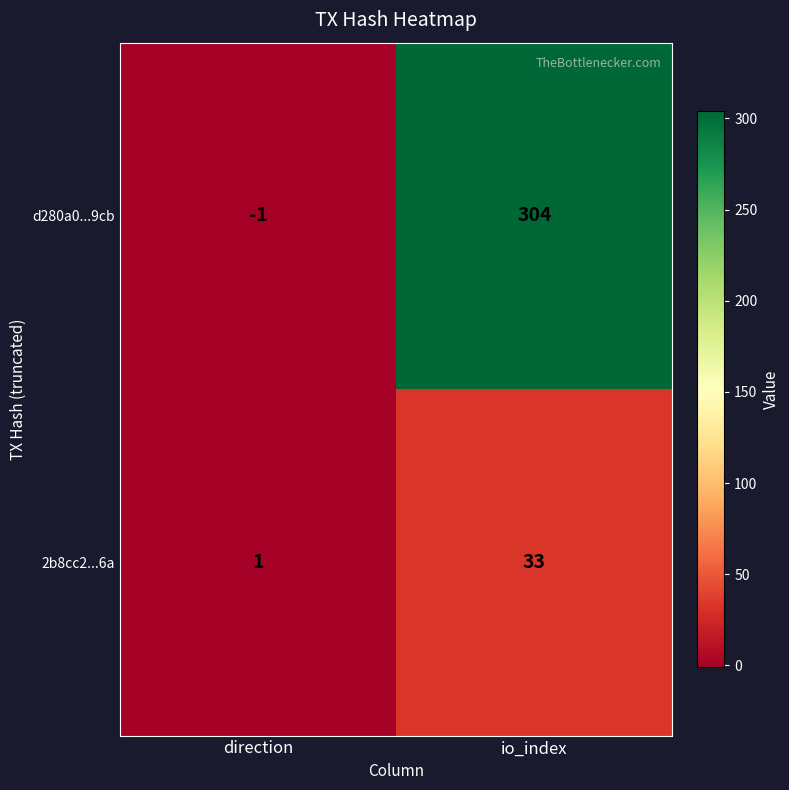

Which label corresponds to the largest value in the chart?

io_index